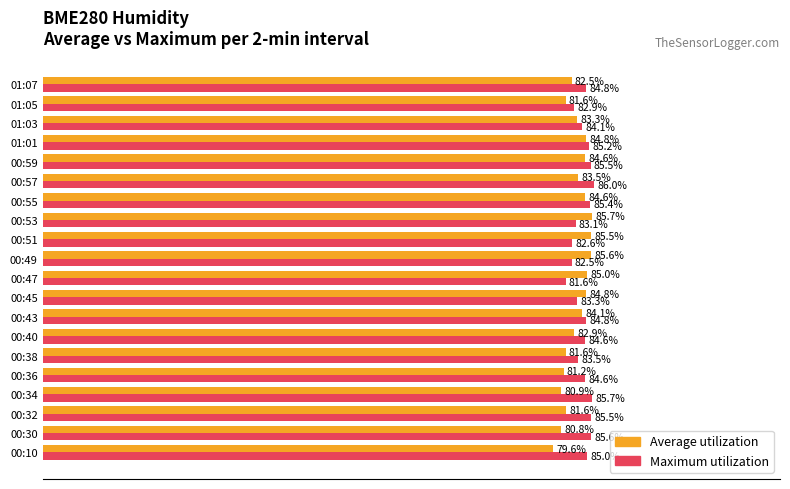

Which series has the largest total across all categories?

Maximum utilization